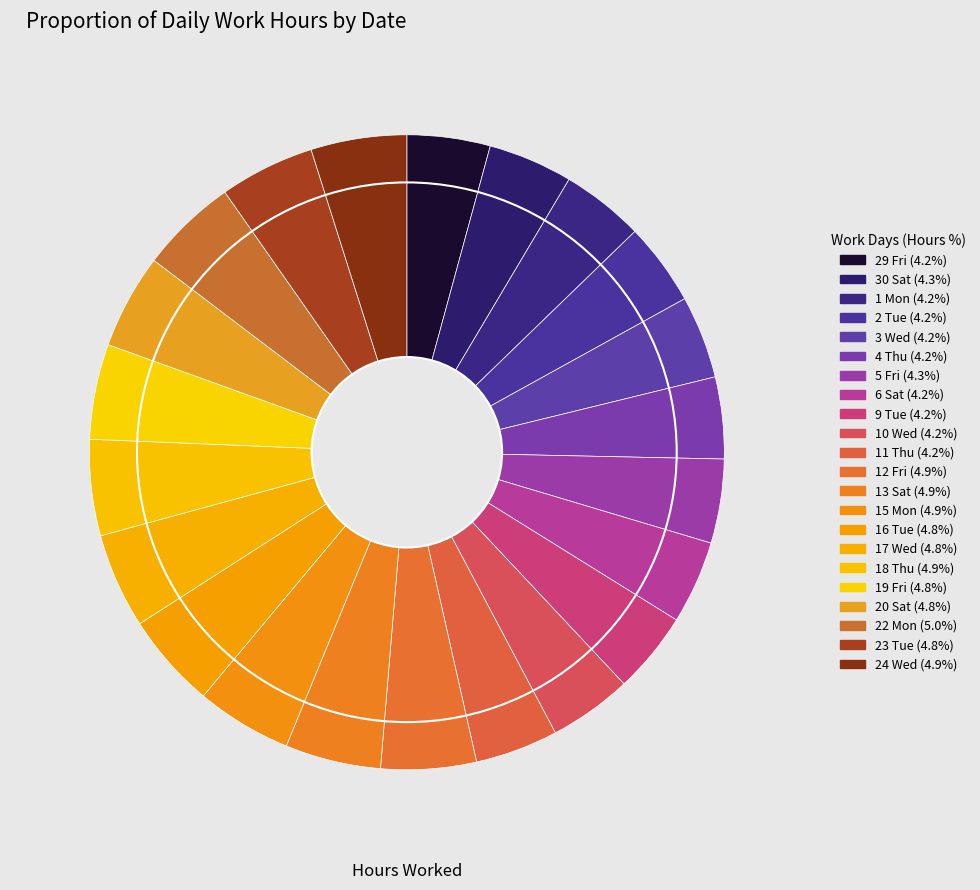

Combined, do 1 Mon and 16 Tue account for over 50%?

No